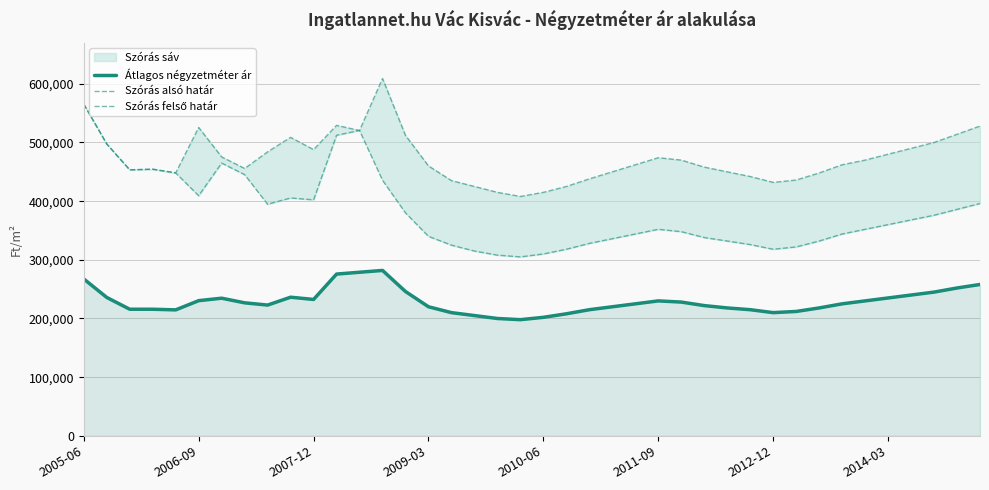

What is the lowest value of the Átlagos négyzetméter ár series?

198000